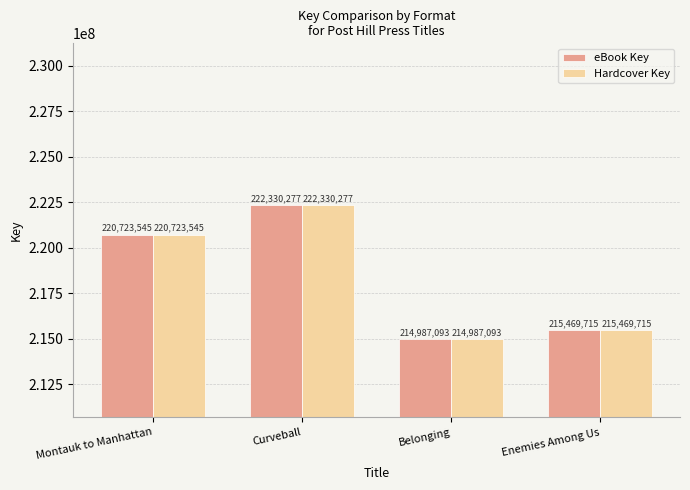

Is it true that Hardcover Key equals 60489044 at Montauk to Manhattan?

False